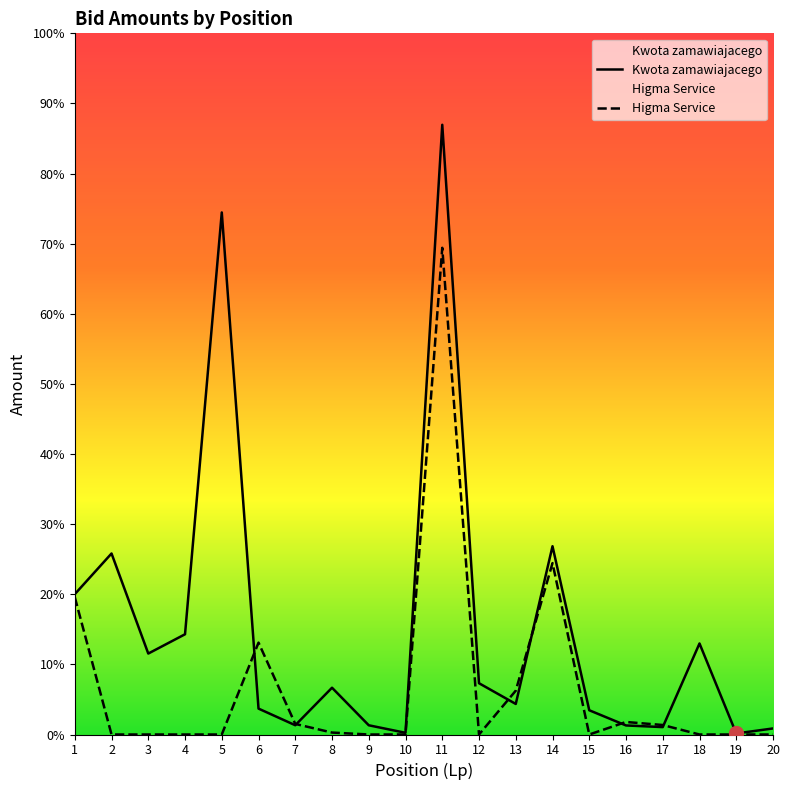

The value of Kwota zamawiajacego at 3 is 10828.6. True or false?

False